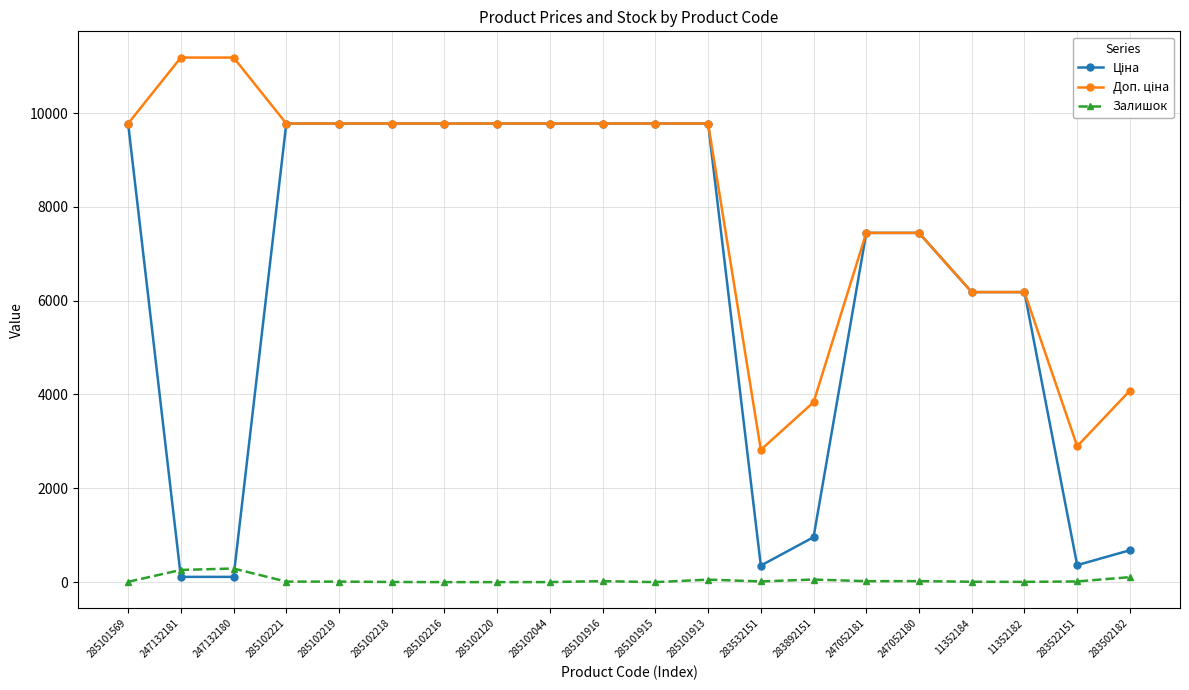

True or false: Залишок has a value of 1.0 at 285102044.

True